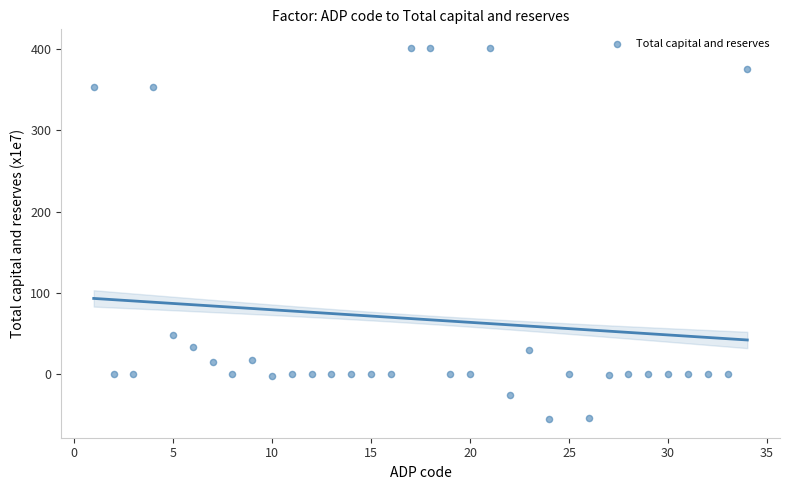

What is the range of X values (max minus min)?

33.0